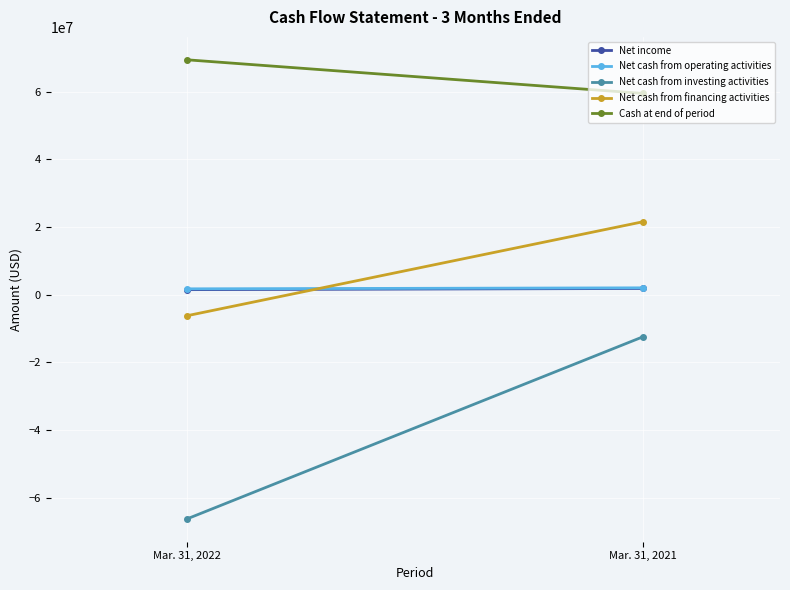

What is the average value of the Net cash from financing activities series?

7660326